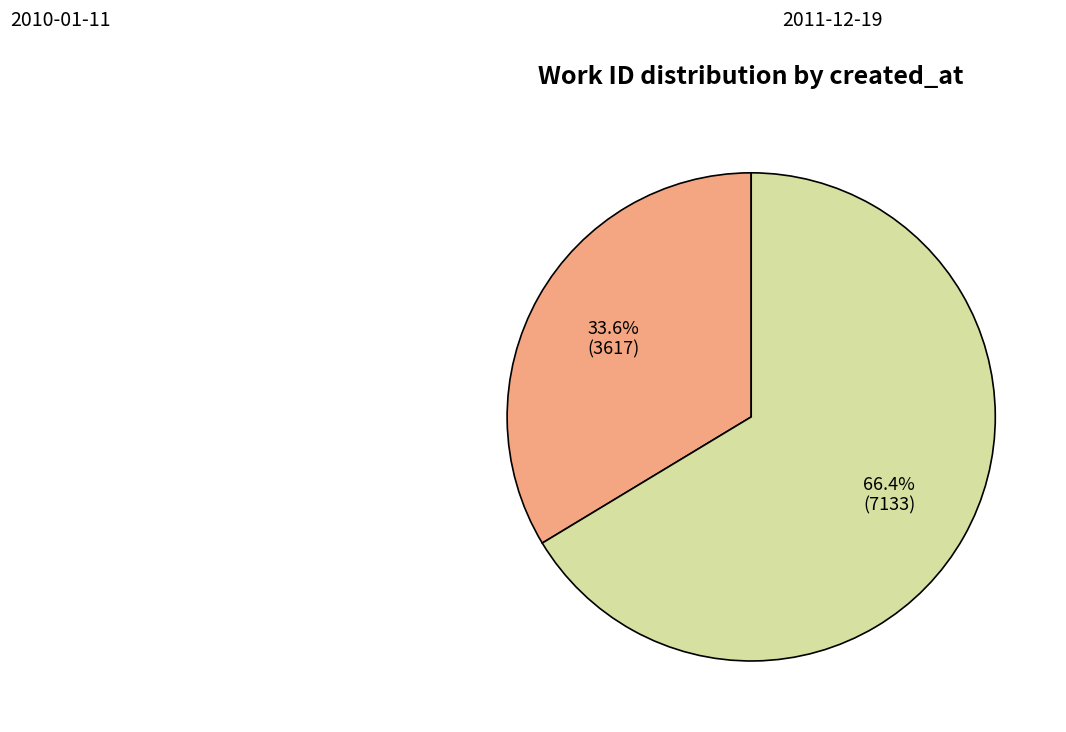

Rank the categories by value from lowest to highest.

2010-01-11, 2011-12-19